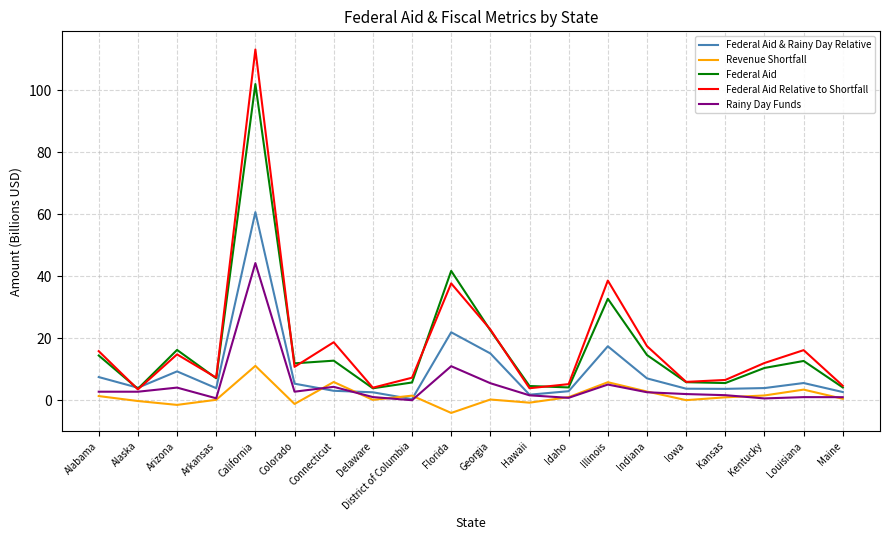

At which label is Rainy Day Funds closest to 22?

Florida